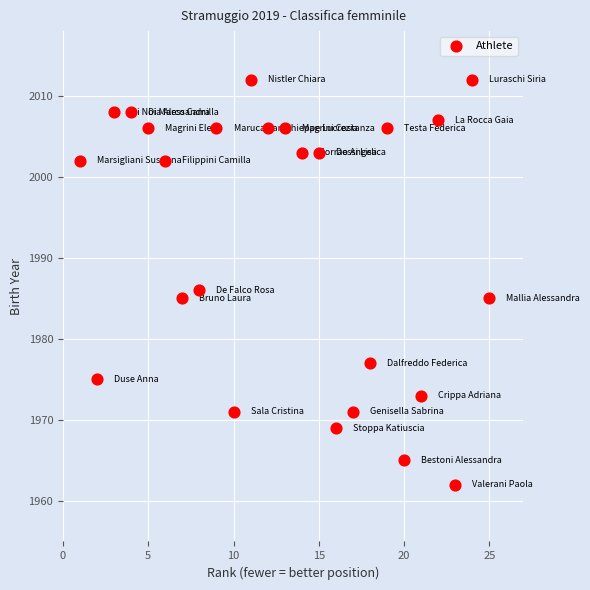

What Y value in the scatter plot is closest to 1987?

1986